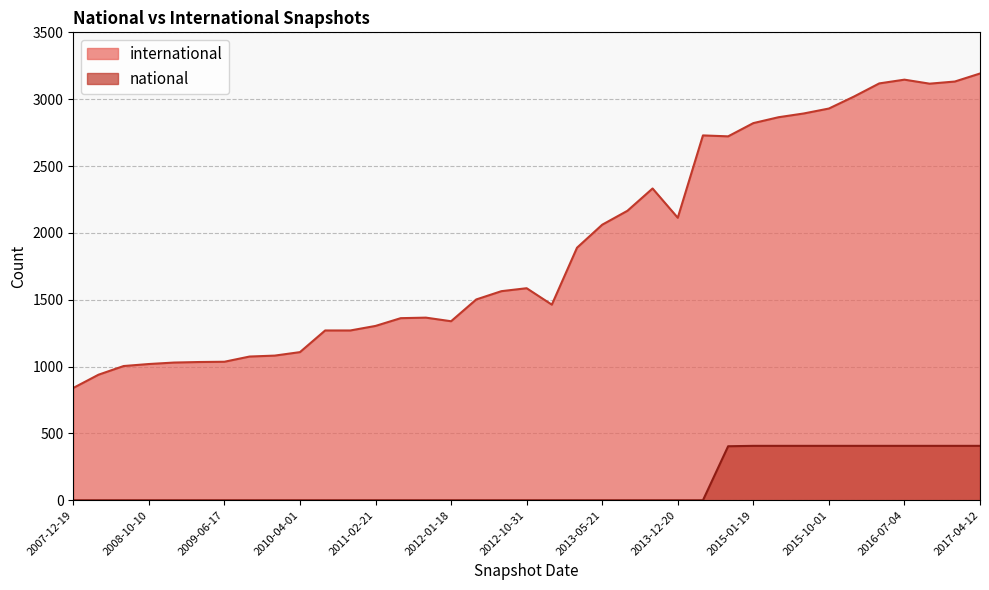

Is it true that international equals 581 at 2009-09-25?

False